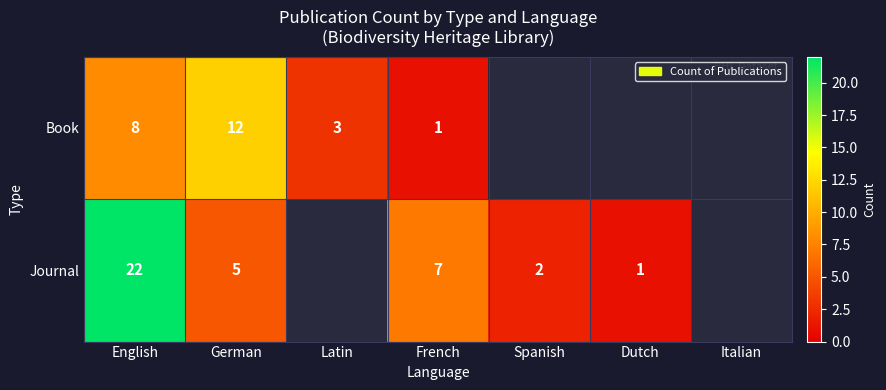

Is the value of Journal at Spanish greater than the value of Book at English?

No